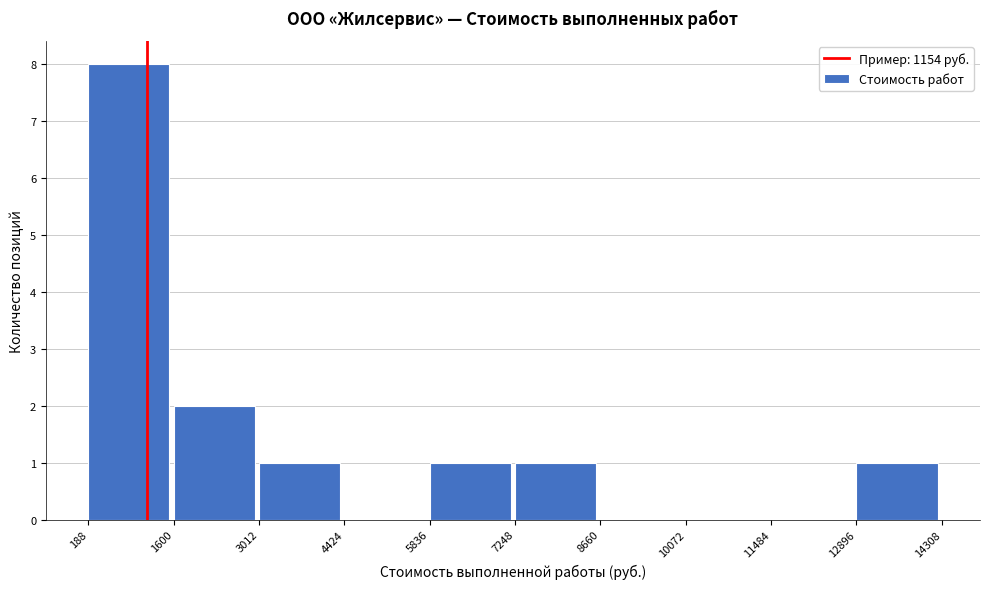

What is the height of the bar covering 7248 to 8660 on the x-axis? The values are not printed on the chart, so give them approximately, as read against the axis.

1